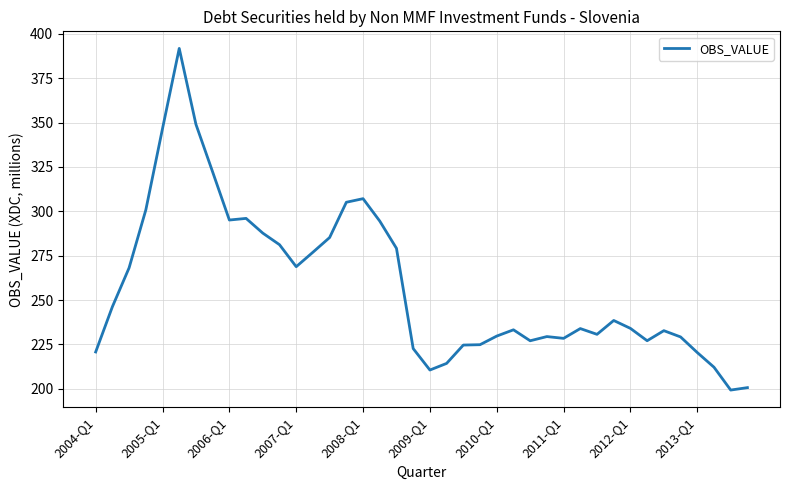

What is the minimum value shown in the chart?

199.3